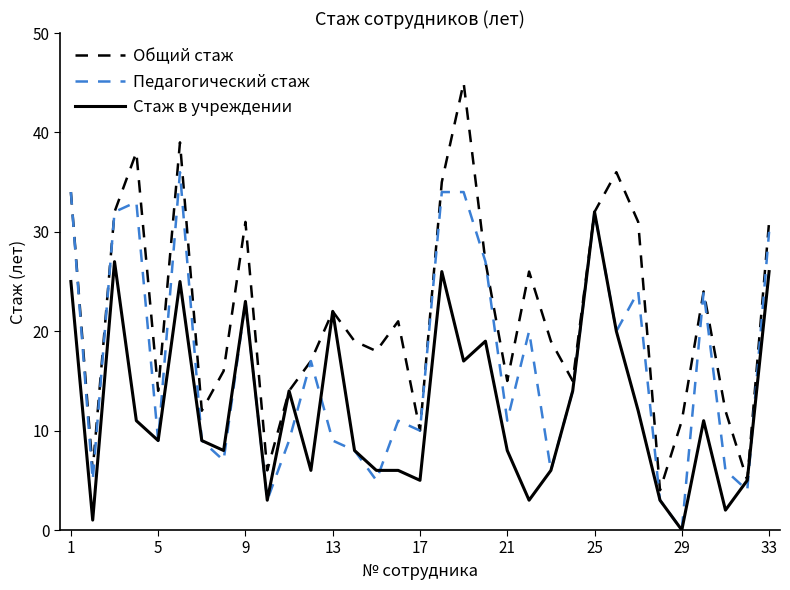

List the series in order of their peak value, highest first.

Общий стаж, Педагогический стаж, Стаж в учреждении